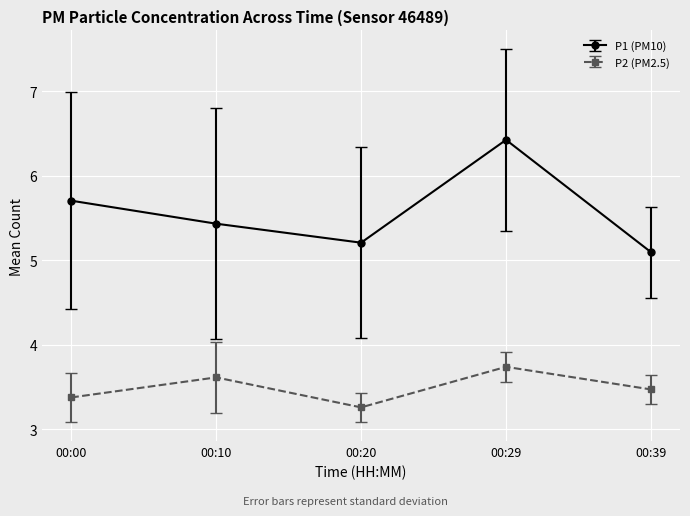

The P1 (PM10) series shows 9.0 at 00:20. True or false?

False